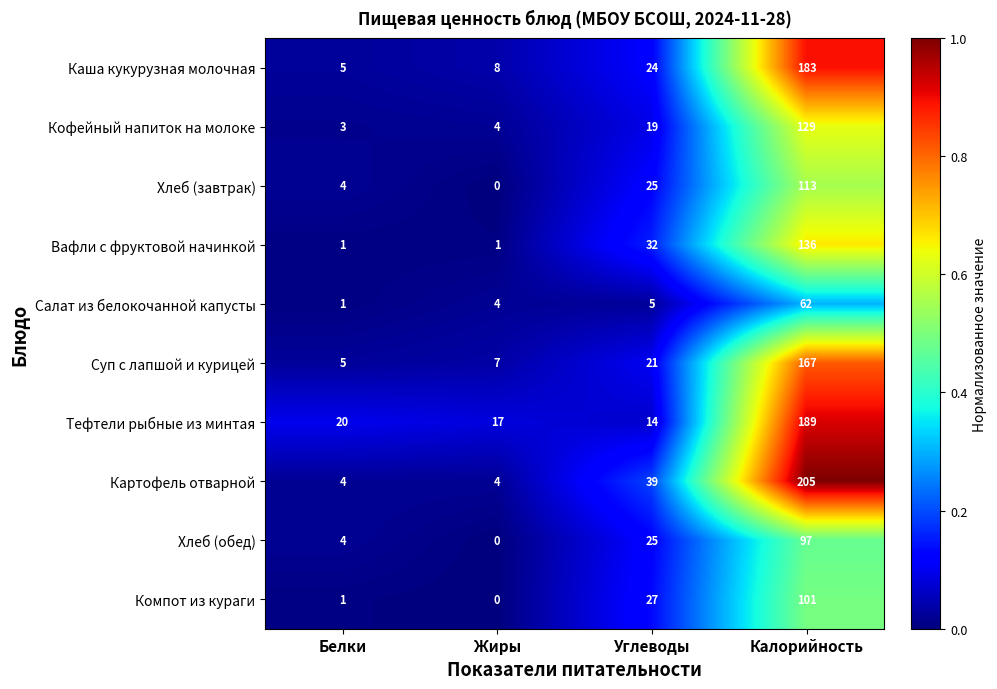

What is the difference between the Тефтели рыбные из минтая values at Жиры and Белки?

3